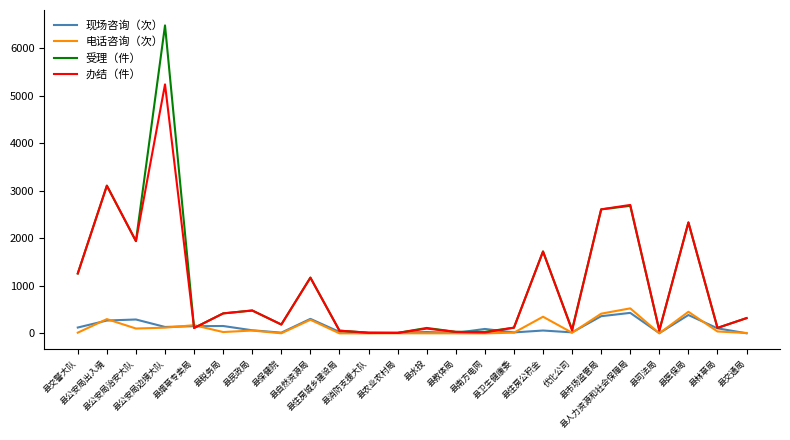

Where is the first local maximum for 受理（件）?

县公安局出入境